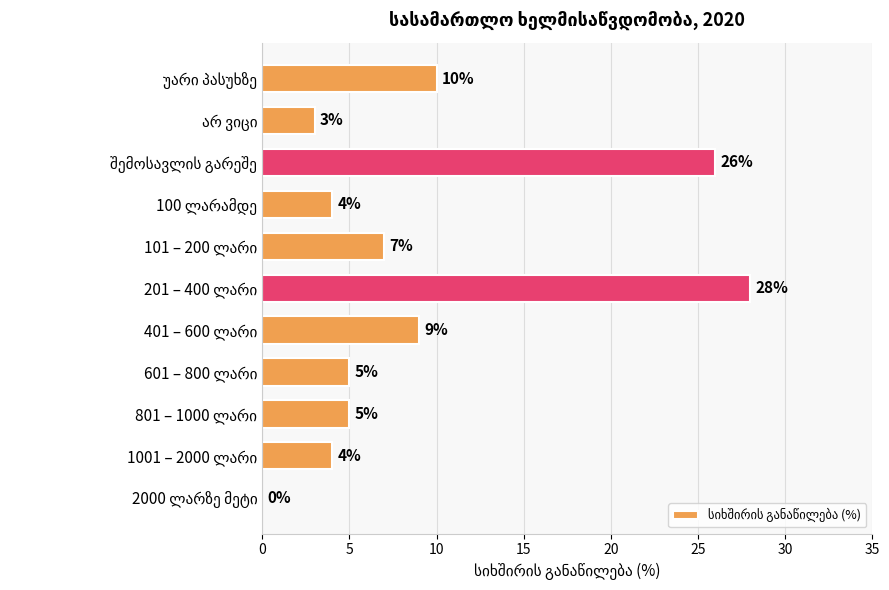

What is the maximum value shown in the chart?

28